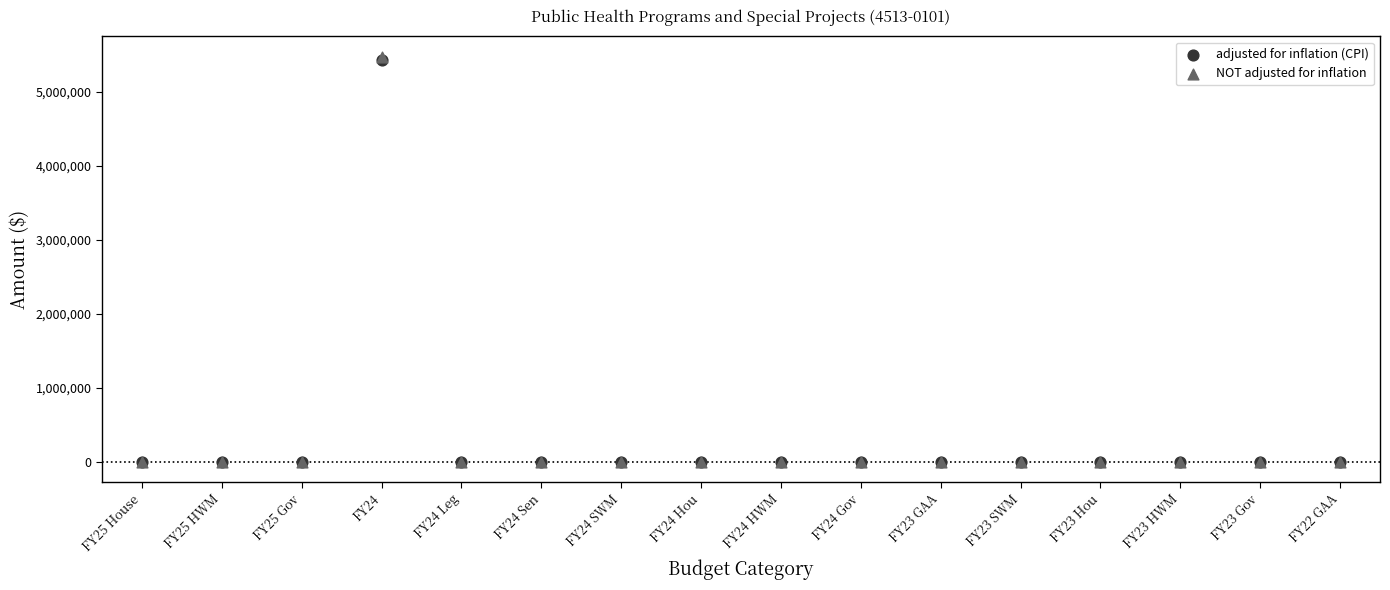

What are all the series names shown in the legend?

adjusted for inflation (CPI), NOT adjusted for inflation